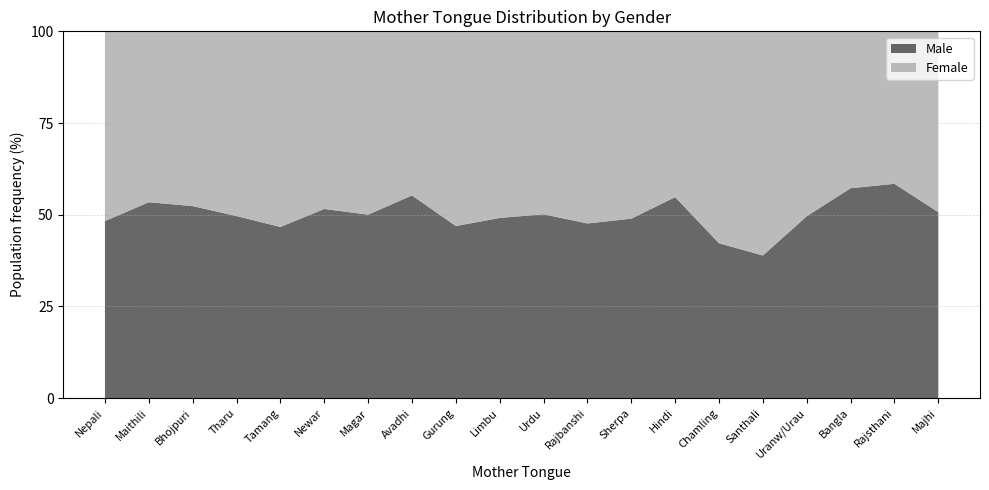

Reading left to right, transcribe all the data shown in this chart.

Male: Nepali=371829	Maithili=4638	Bhojpuri=657	Tharu=215515	Tamang=3672	Newar=770	Magar=11582	Avadhi=63	Gurung=495	Limbu=28	Urdu=986	Rajbanshi=10	Sherpa=457	Hindi=4464	Chamling=19	Santhali=21	Uranw/Urau=60	Bangla=91	Rajsthani=52	Majhi=37
Female: Nepali=398493	Maithili=4046	Bhojpuri=598	Tharu=218651	Tamang=4197	Newar=723	Magar=11572	Avadhi=51	Gurung=560	Limbu=29	Urdu=981	Rajbanshi=11	Sherpa=477	Hindi=3682	Chamling=26	Santhali=33	Uranw/Urau=61	Bangla=68	Rajsthani=37	Majhi=36